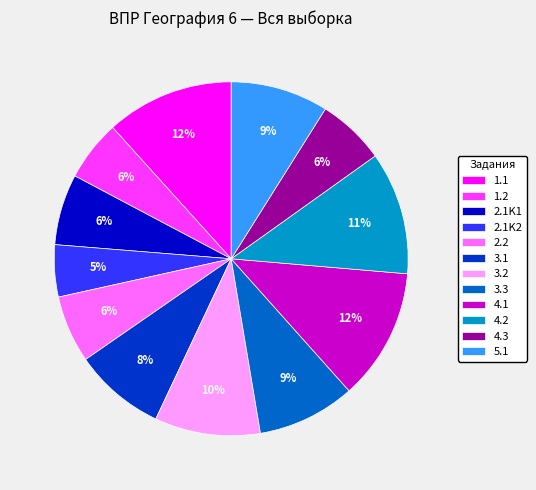

How many slices are in this pie chart?

12